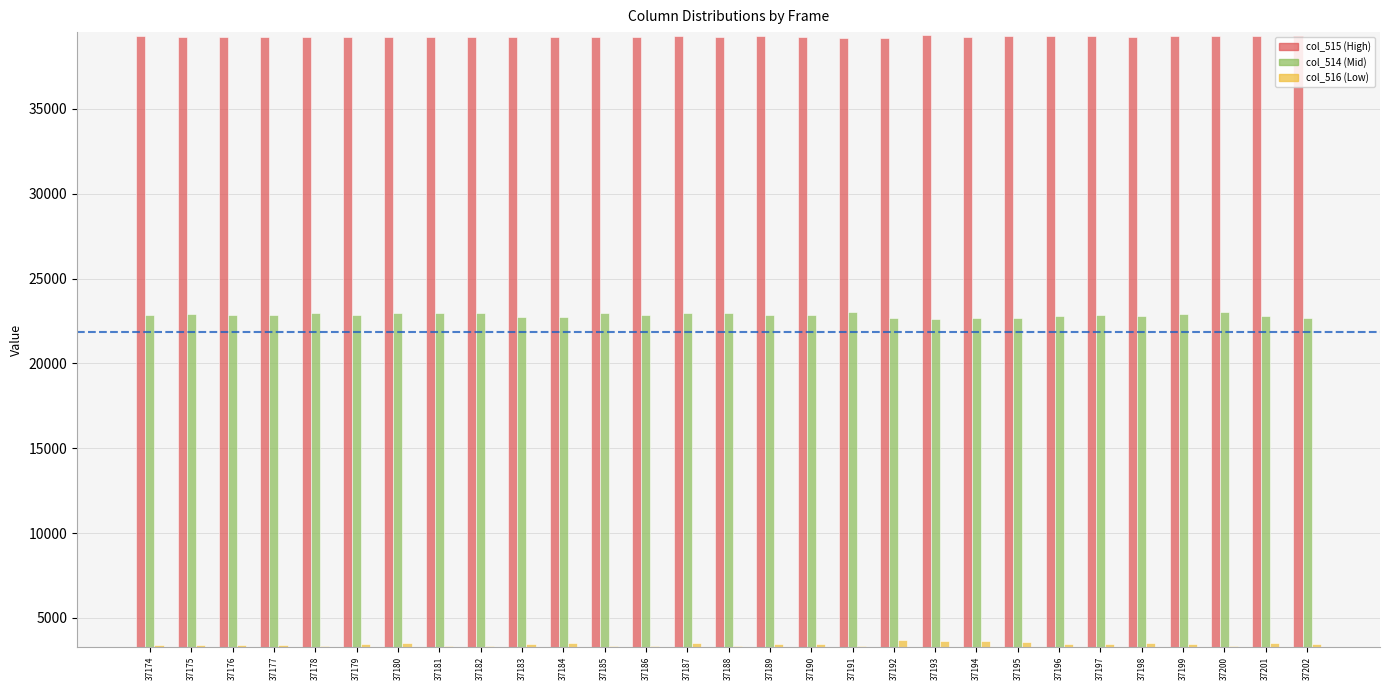

Is the value of col_516 (Low) at 37178 greater than the value of col_515 (High) at 37177?

No